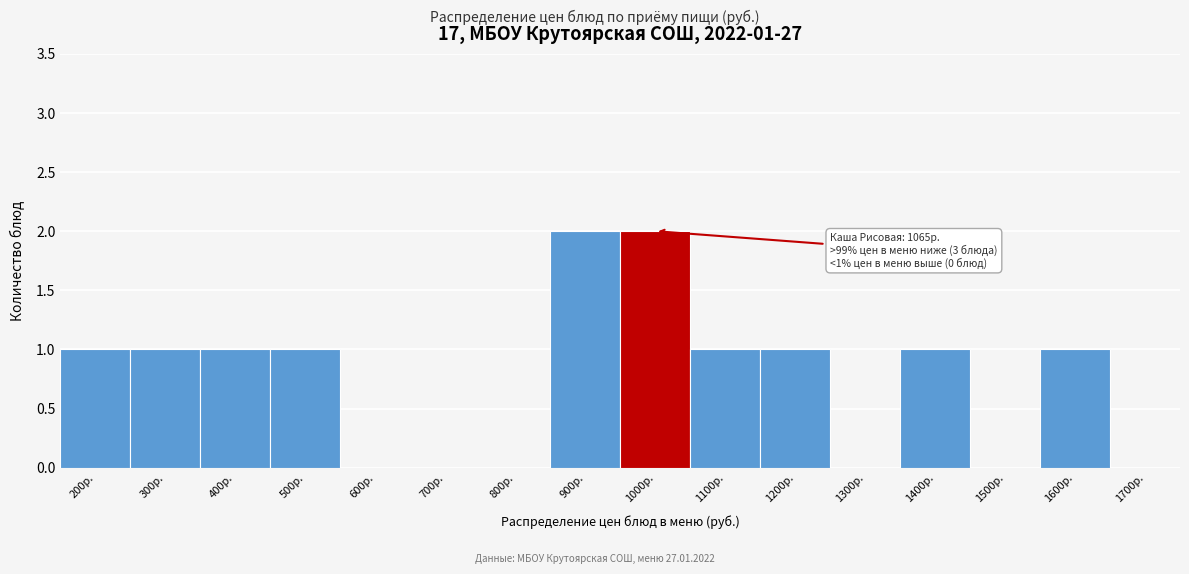

Reading left to right, list all the values displayed in this chart.

200р.=1	300р.=1	400р.=1	500р.=1	600р.=0	700р.=0	800р.=0	900р.=2	1000р.=2	1100р.=1	1200р.=1	1300р.=0	1400р.=1	1500р.=0	1600р.=1	1700р.=0